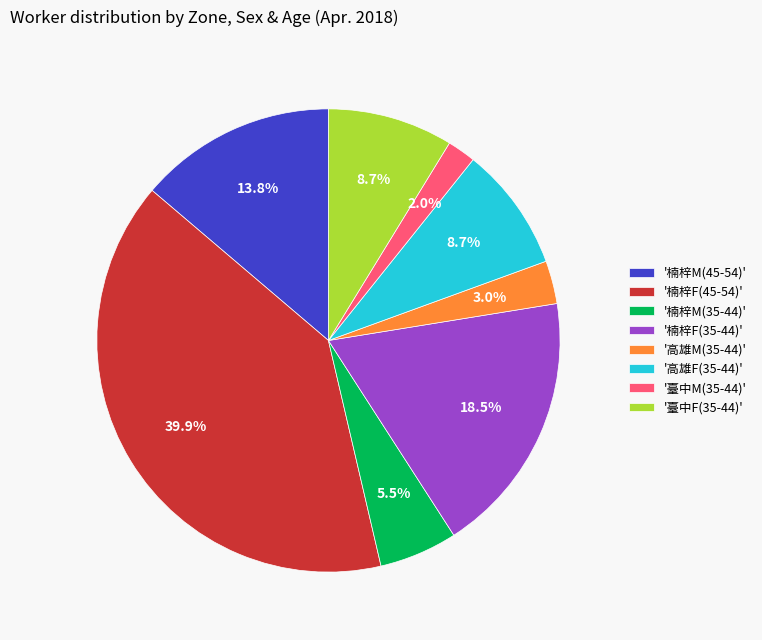

Which category has the smallest portion of the pie?

'臺中M(35-44)'